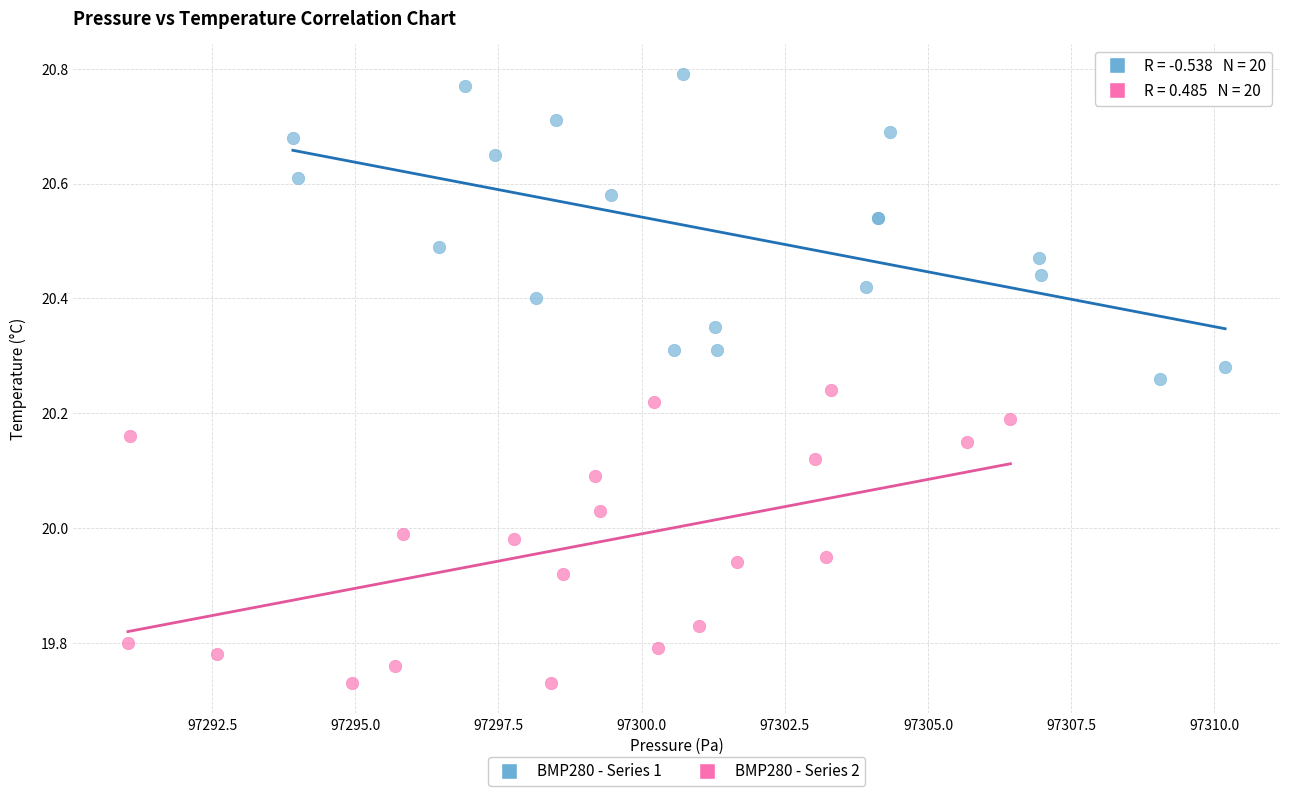

What are all the series names shown in the legend?

BMP280 - Series 1, BMP280 - Series 2